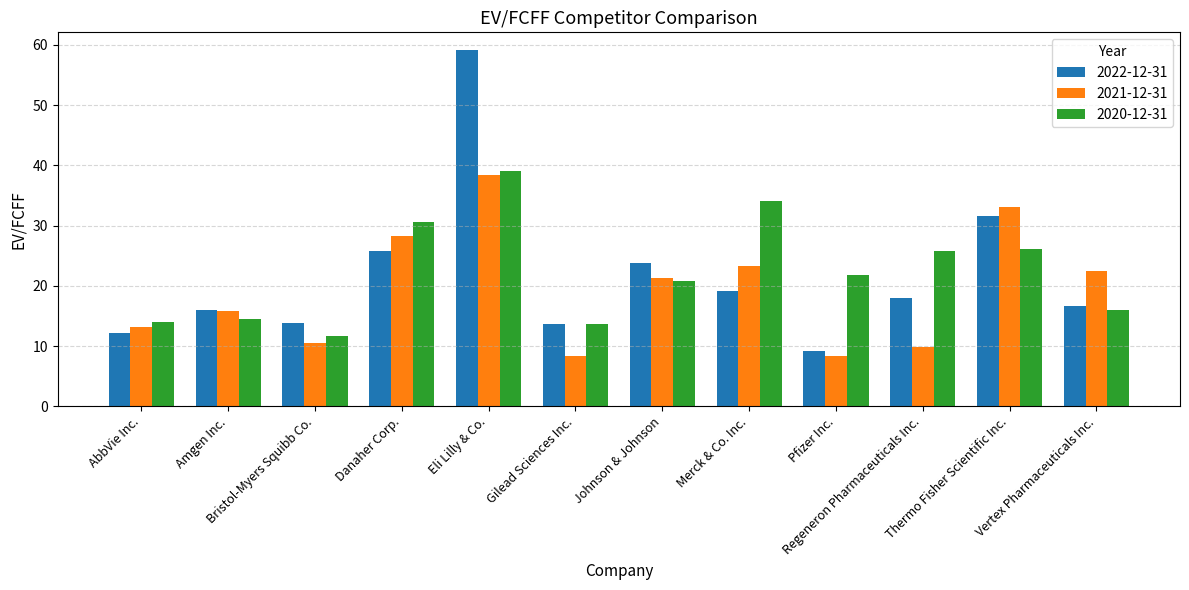

What is the smallest value displayed?

8.4